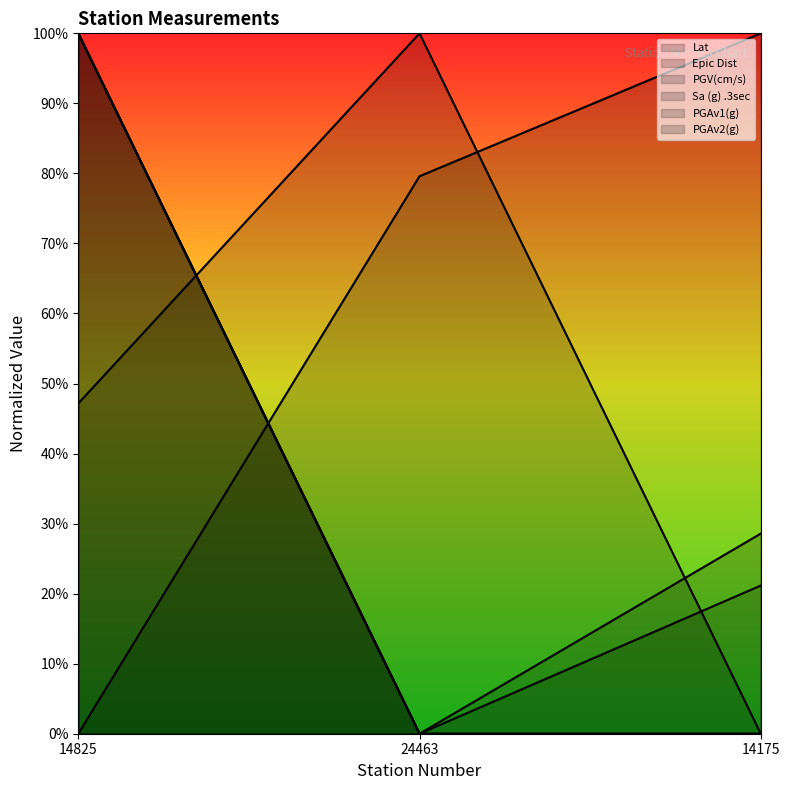

How many categories are shown in the chart?

3